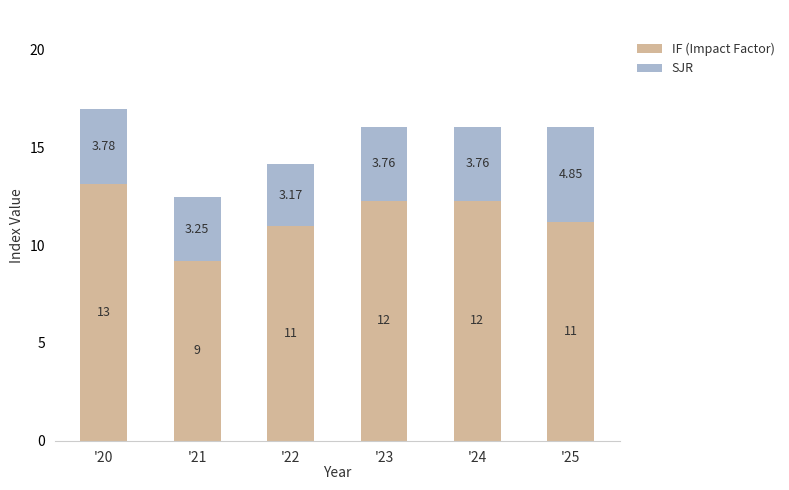

What is the difference between the IF (Impact Factor) values at '21 and '23?

3.1